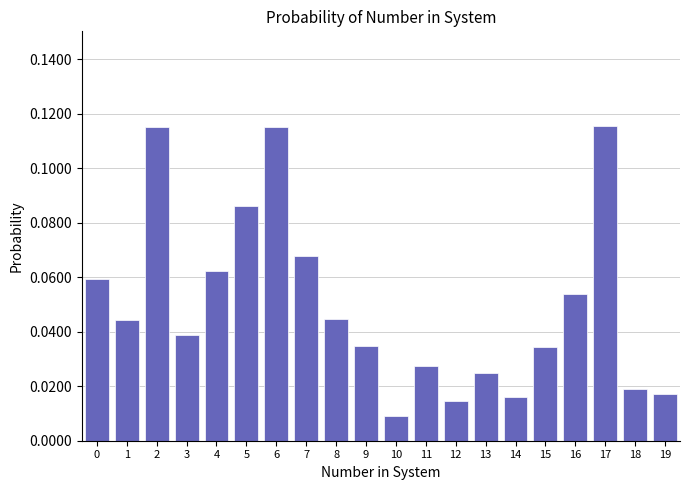

The value at 3 is 0.1. True or false?

False